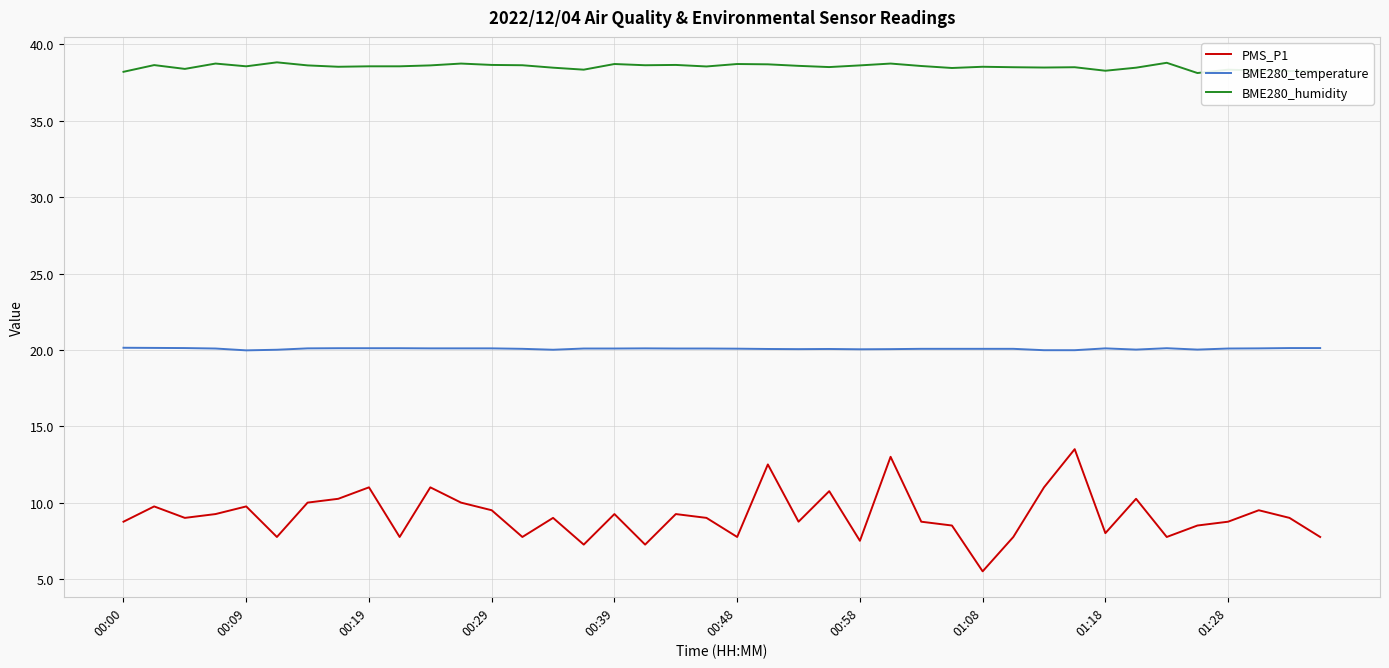

What is the lowest value of the BME280_temperature series?

20.0